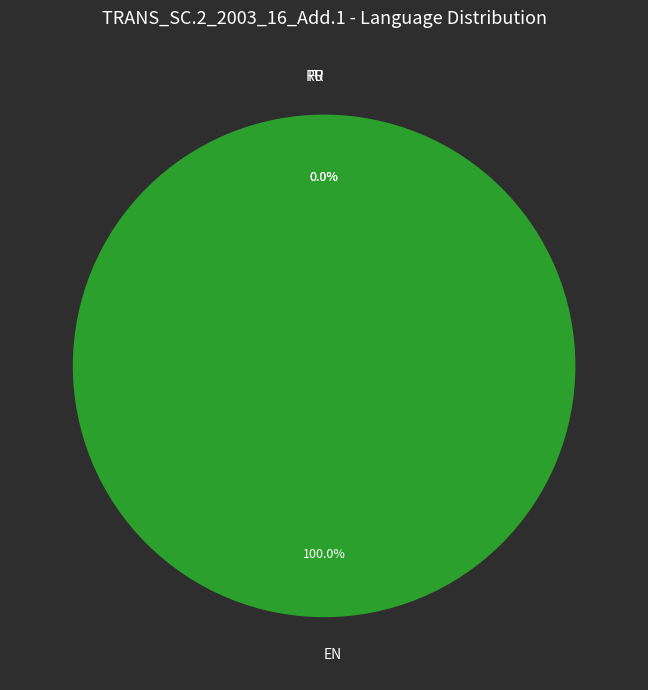

What is the smallest slice in the pie chart?

FR